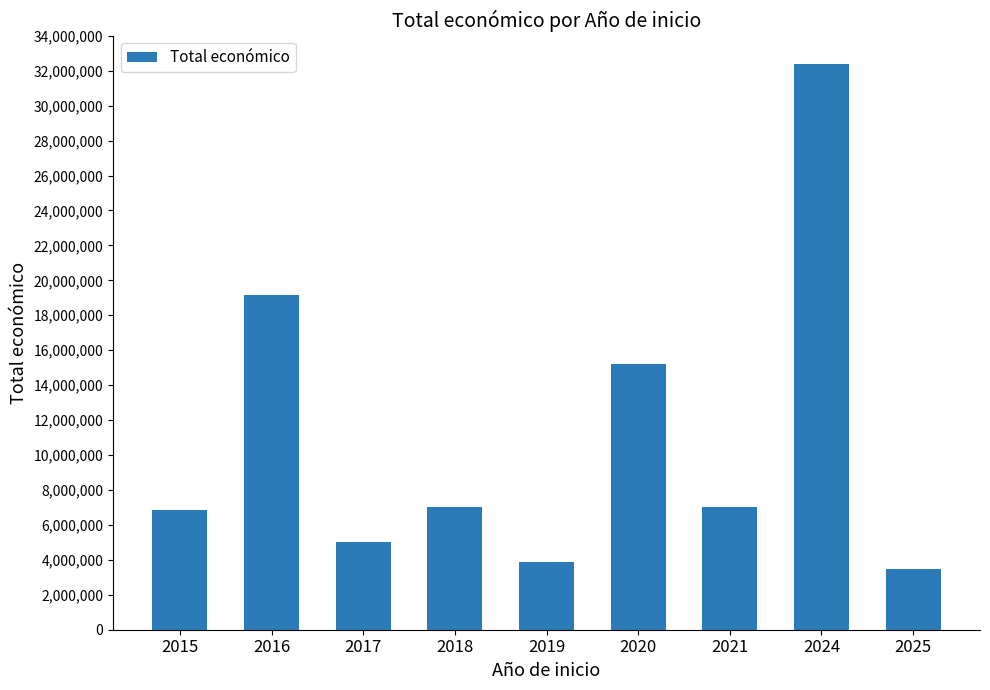

What is the maximum value shown in the chart?

32394255